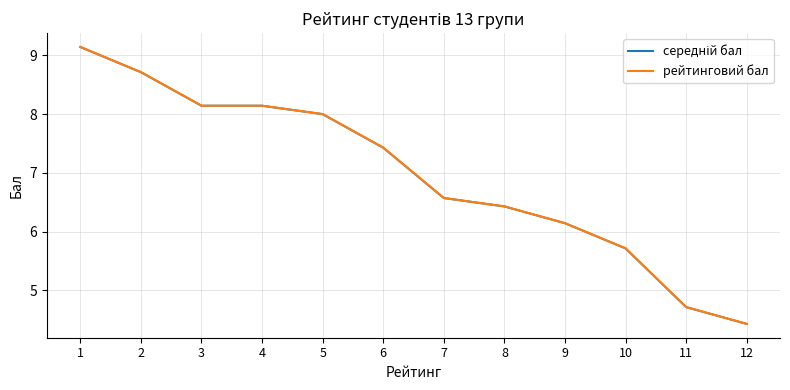

Does the chart display data point markers on the line(s)?

No